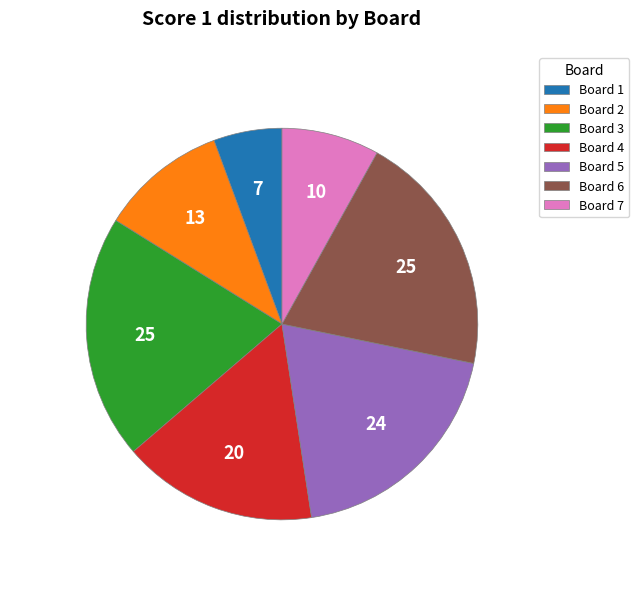

The Board 4 slice represents 16% of the pie. True or false?

True